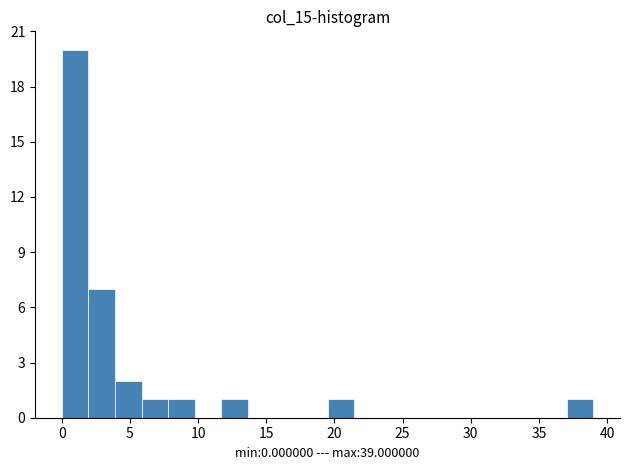

Read against the x-axis, roughly where is the centre of the tallest bar?

1.0